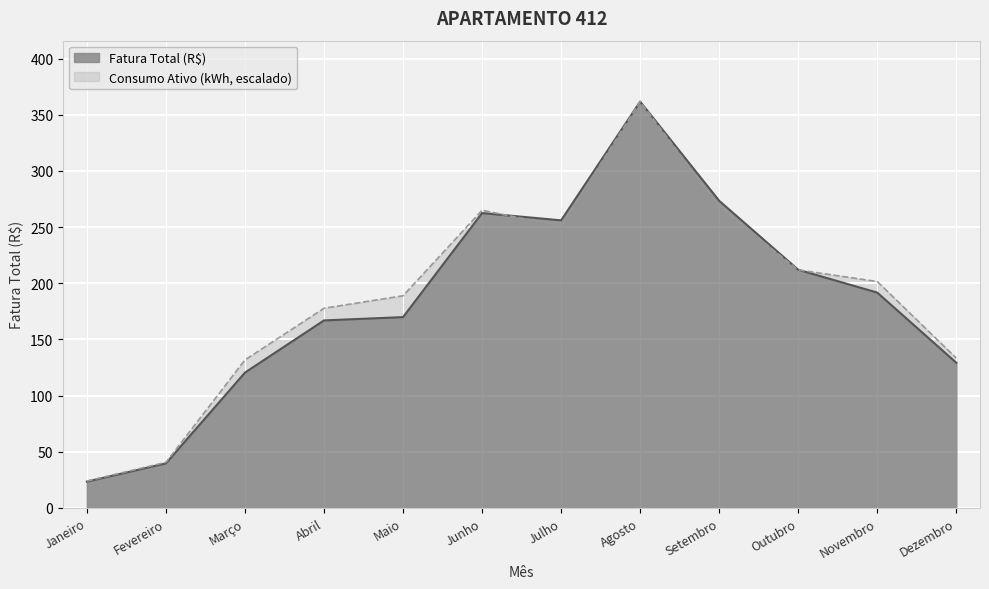

Between Dezembro and Maio, which is larger?

Maio